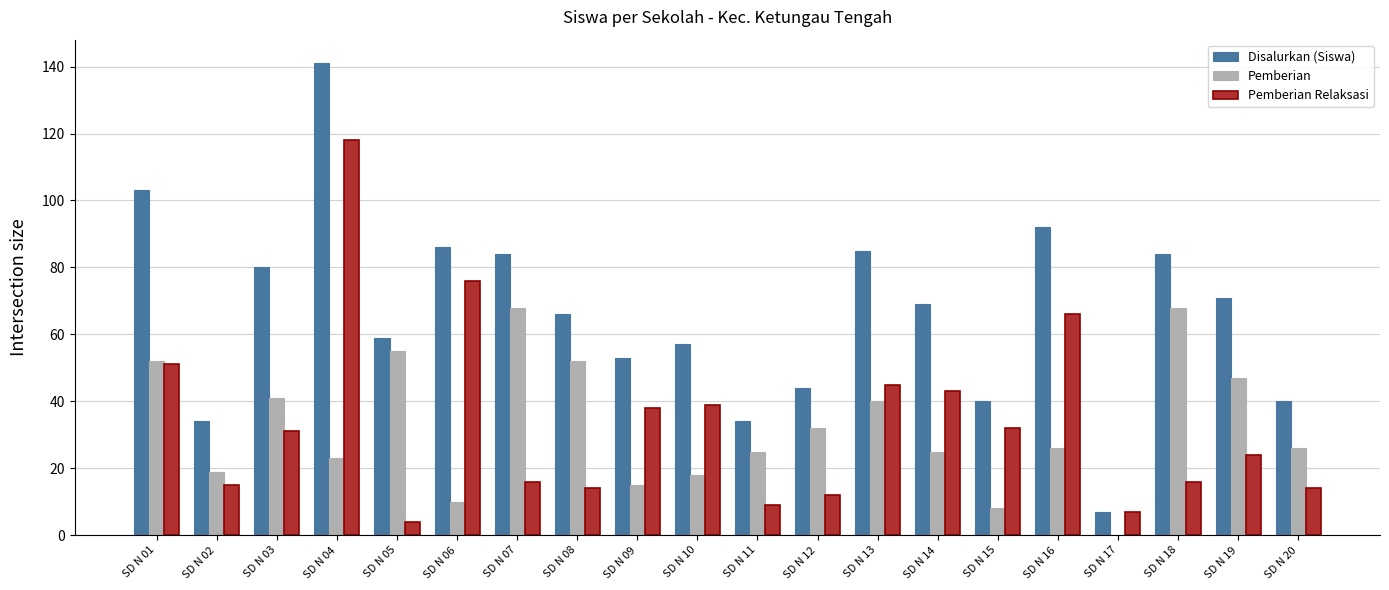

Which series has the largest total across all categories?

Disalurkan (Siswa)